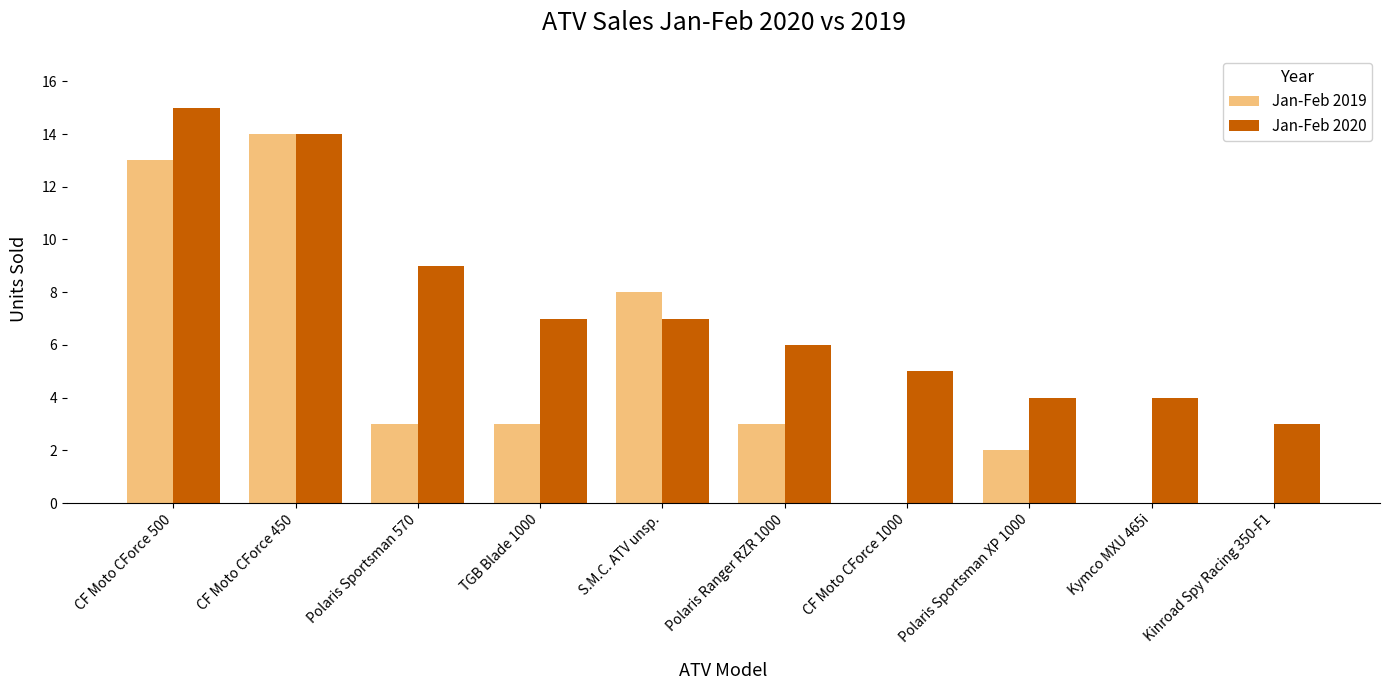

Between CF Moto CForce 450 and Polaris Ranger RZR 1000, which series saw the biggest shift?

Jan-Feb 2019